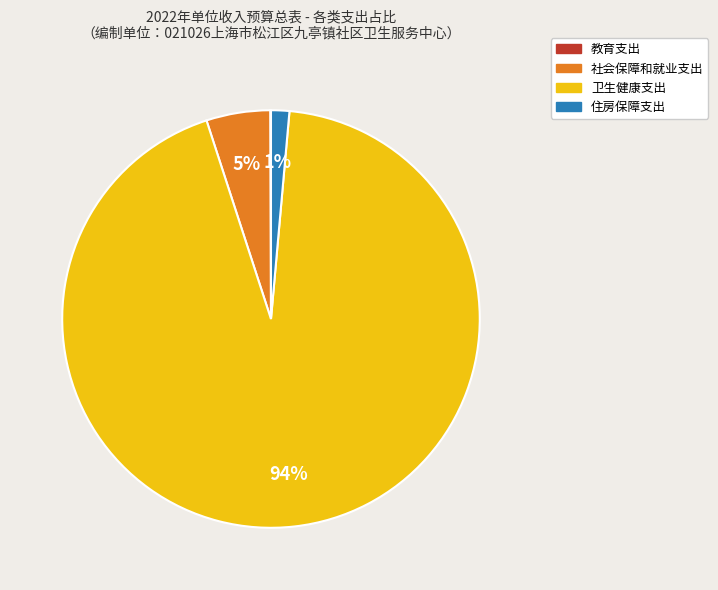

Between 卫生健康支出 and 社会保障和就业支出, which is larger?

卫生健康支出